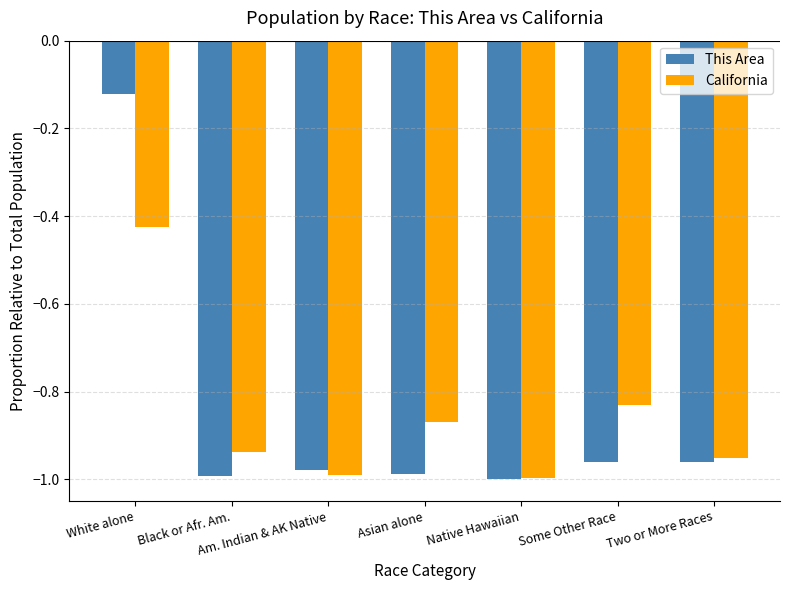

Is the value of This Area at Some Other Race greater than the value of California at White alone?

No